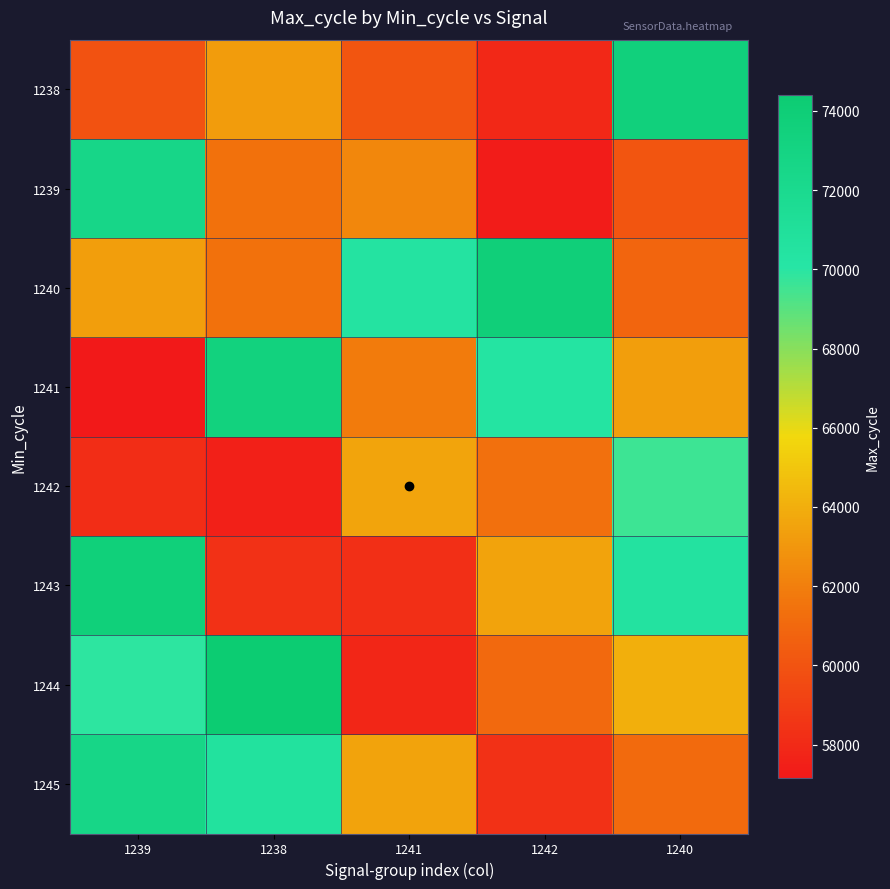

At 1242, list the series in order from smallest to largest.

1239, 1238, 1245, 1244, 1242, 1243, 1241, 1240